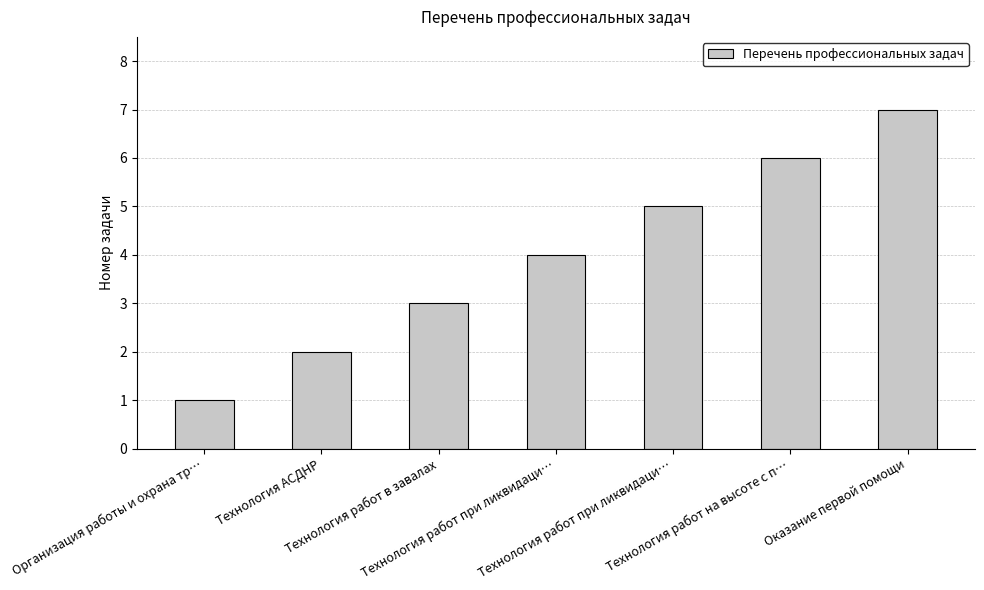

True or false: the data shows 3 at Технология работ в завалах.

True